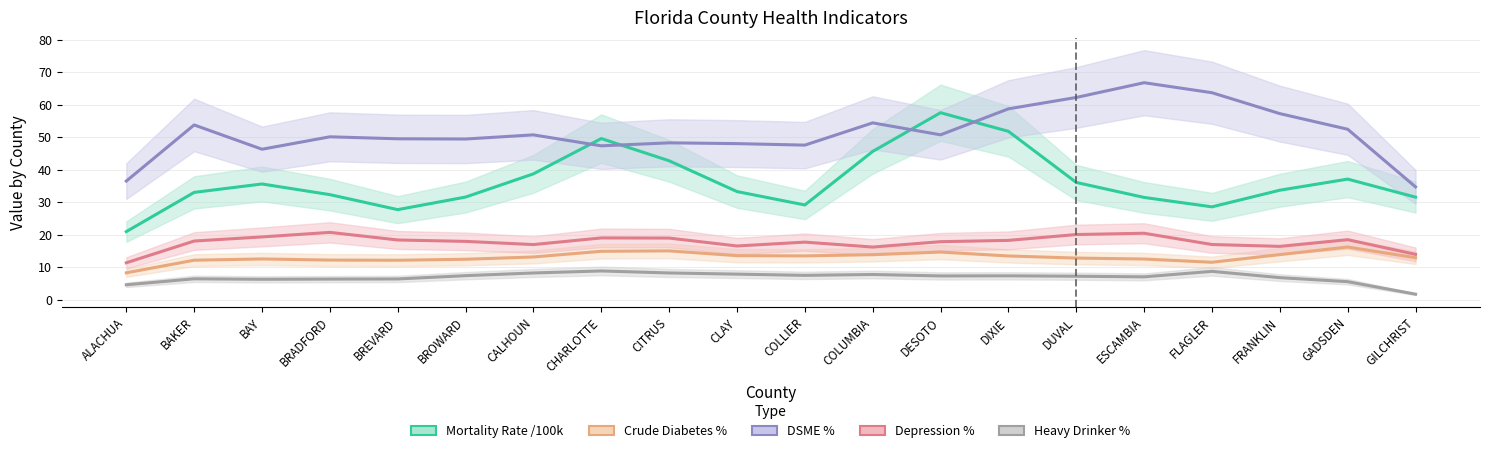

At which category is the sum across all series the highest?

DIXIE